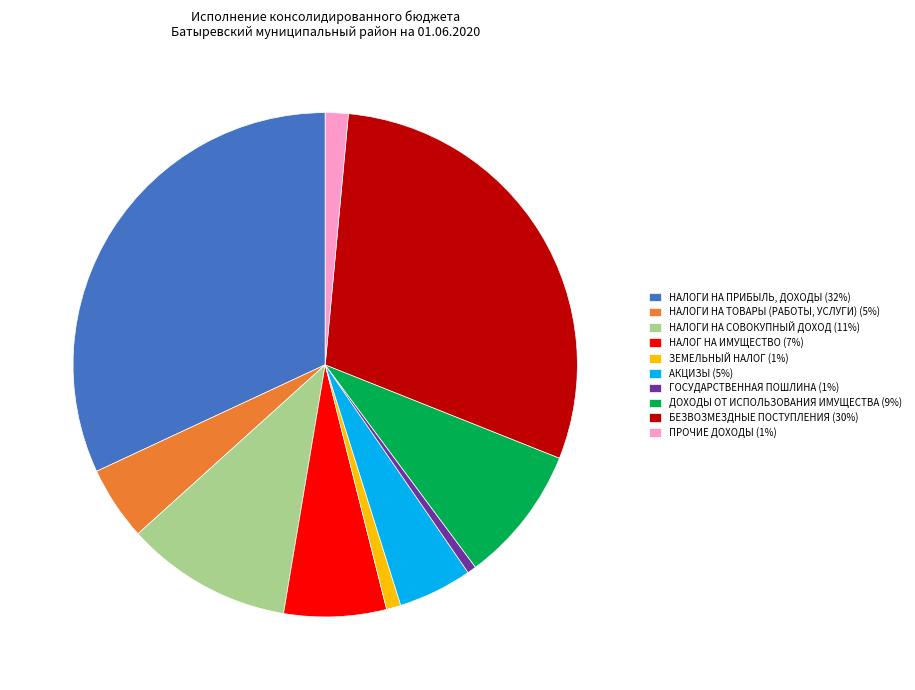

Which category has the biggest portion of the pie?

НАЛОГИ НА ПРИБЫЛЬ, ДОХОДЫ